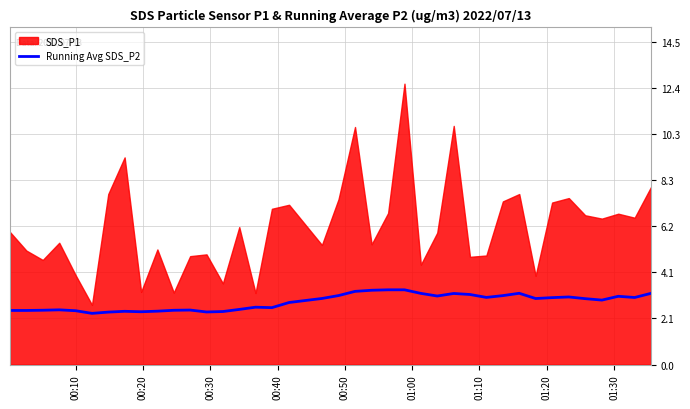

What is the maximum value for Running Avg SDS_P2?

3.3